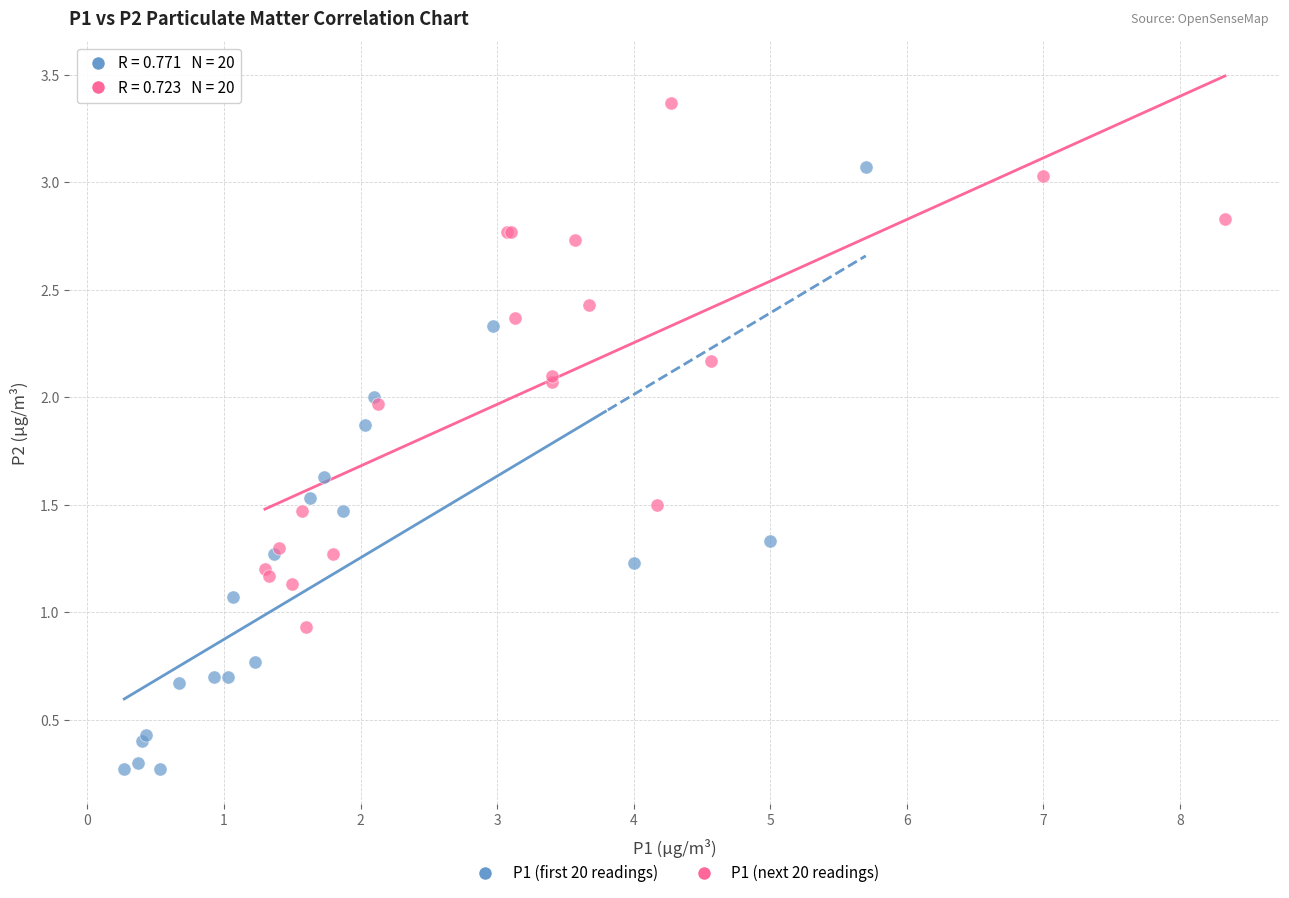

Which series reaches the maximum Y coordinate?

P1 (next 20 readings)